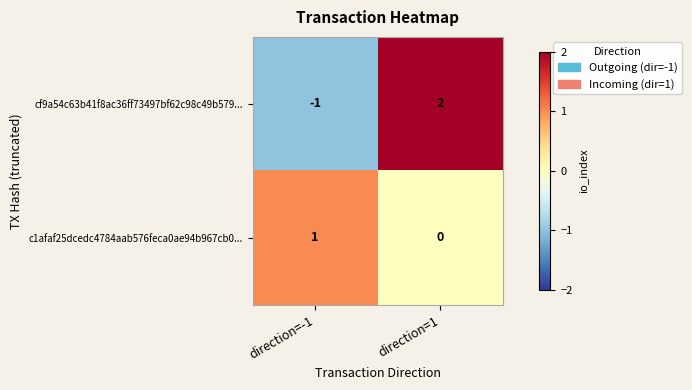

Which series has the largest range (max minus min)?

cf9a54c63b41f8ac36ff73497bf62c98c49b579...